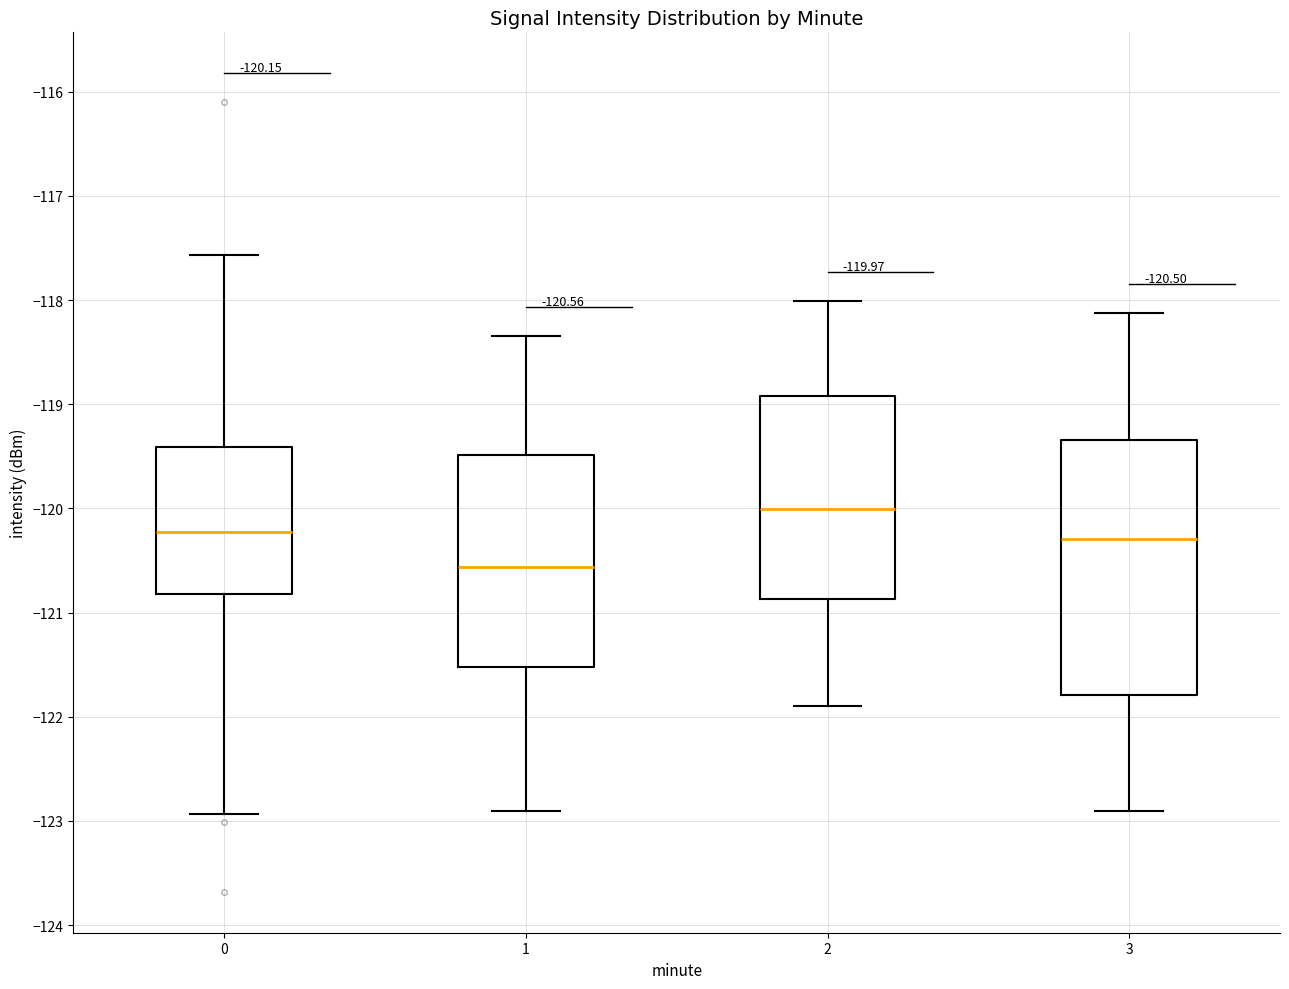

Comparing the boxes themselves (not the whiskers), which one is the tallest?

3